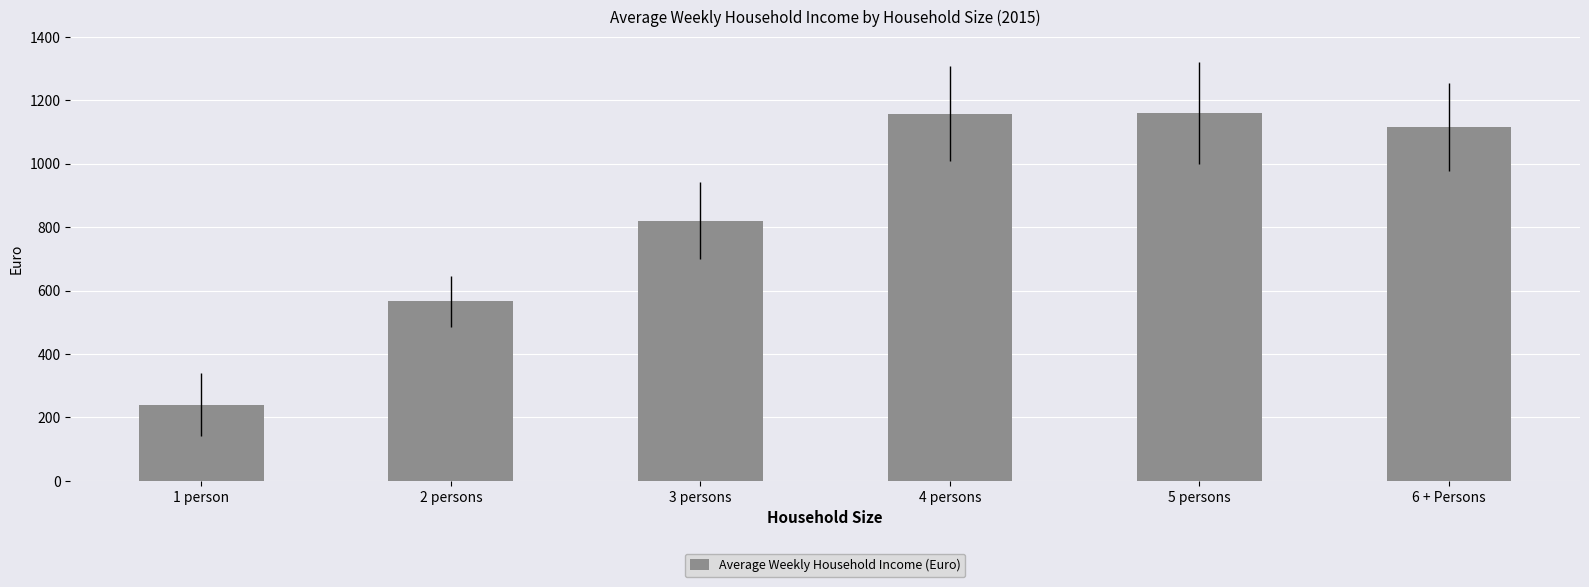

What is the sum of all values?

5059.7